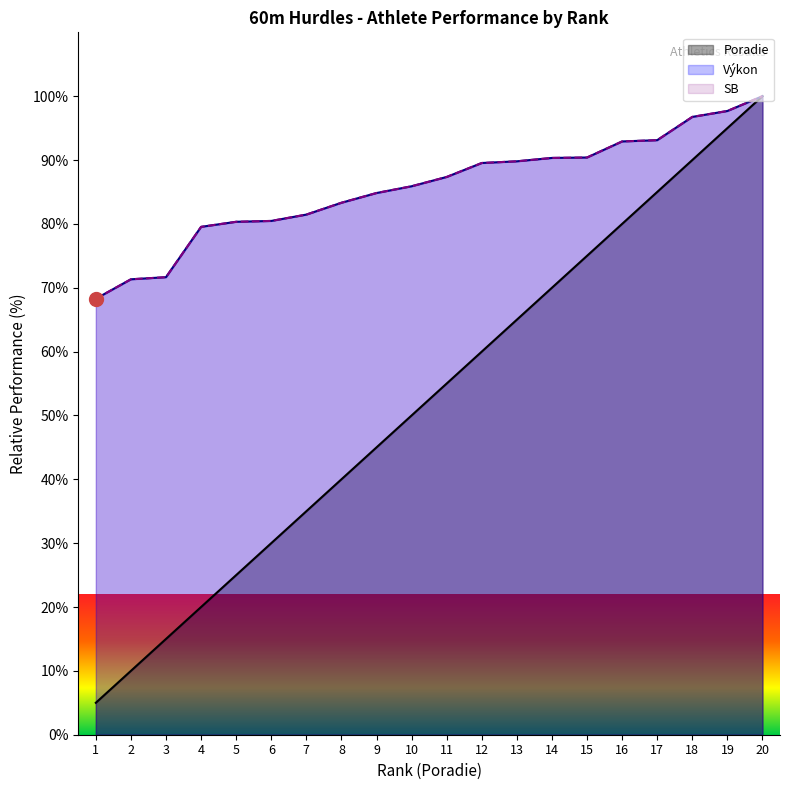

True or false: Výkon and Poradie intersect in this chart.

False